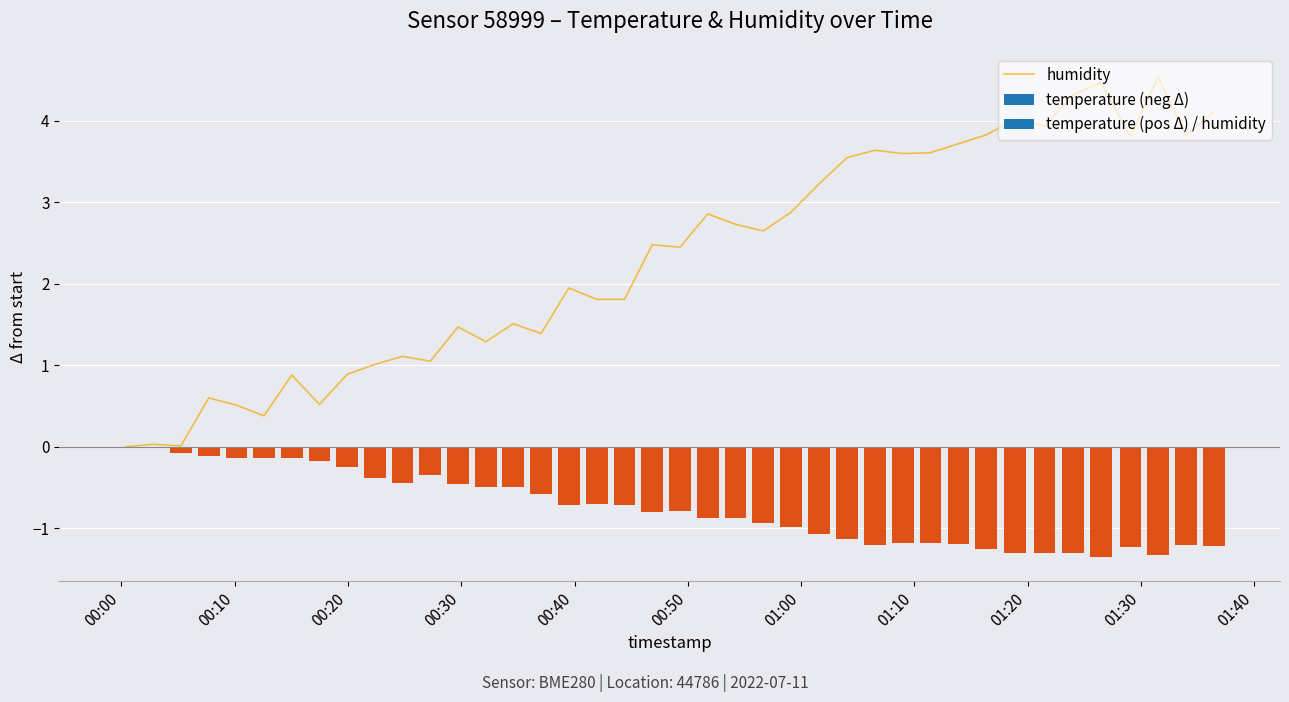

Are the bars grouped side by side (vs. stacked)?

No